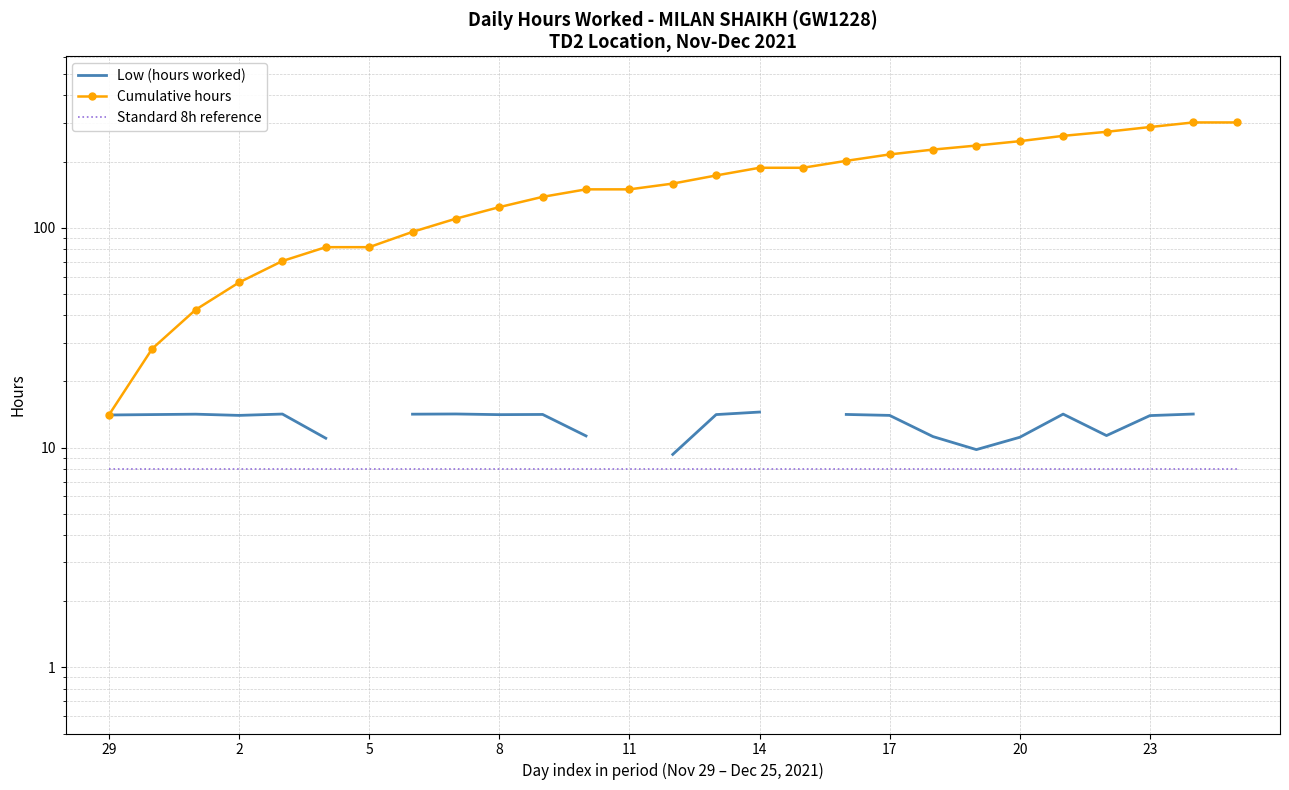

Between 11 and 12, which series saw the biggest shift?

Cumulative hours